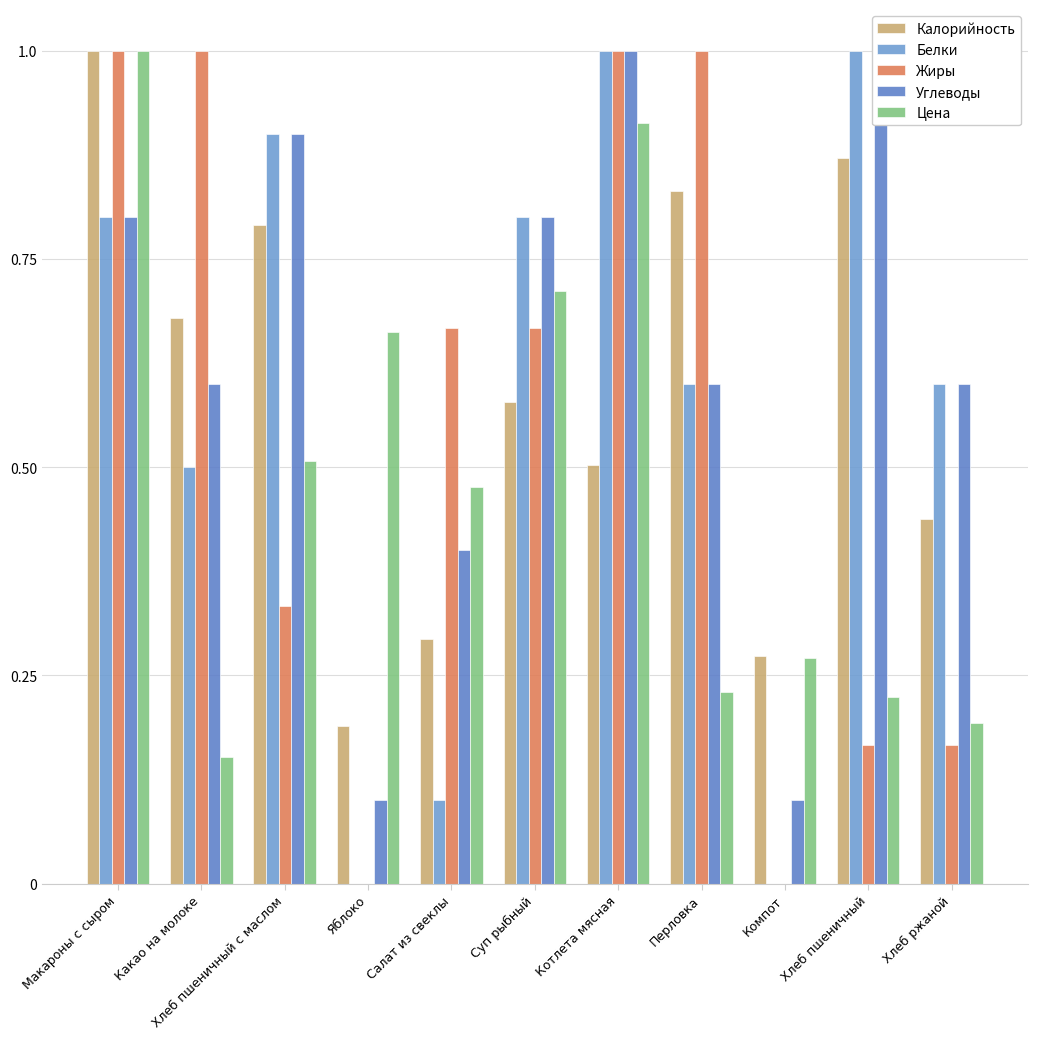

What value does the Жиры series have at Какао на молоке?

1.0